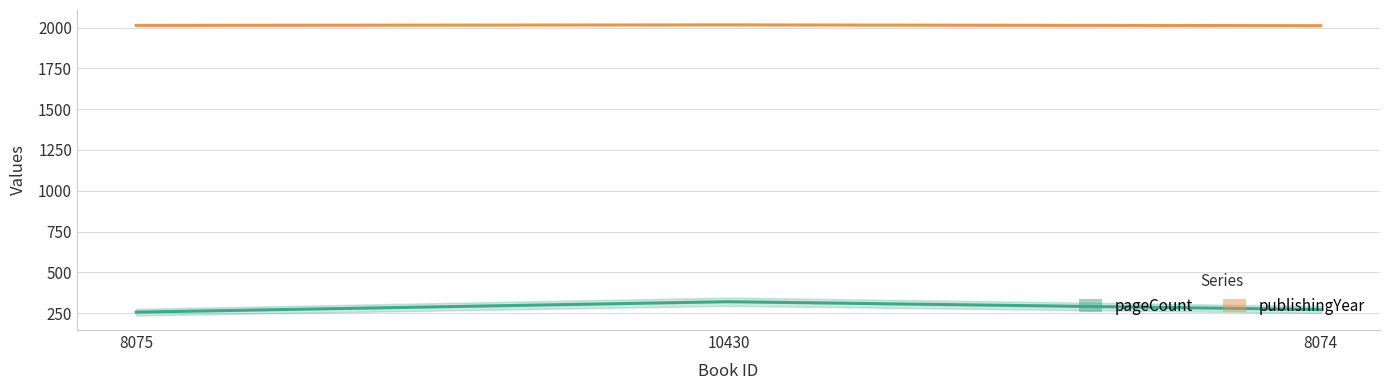

What is the total value across all series at 10430?

2337